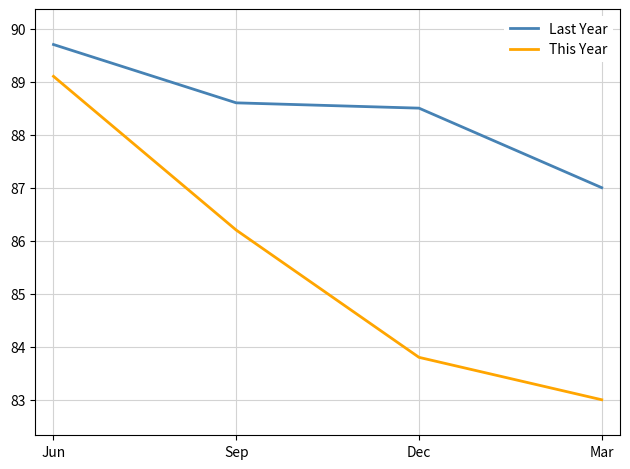

Which series has the largest total across all categories?

Last Year